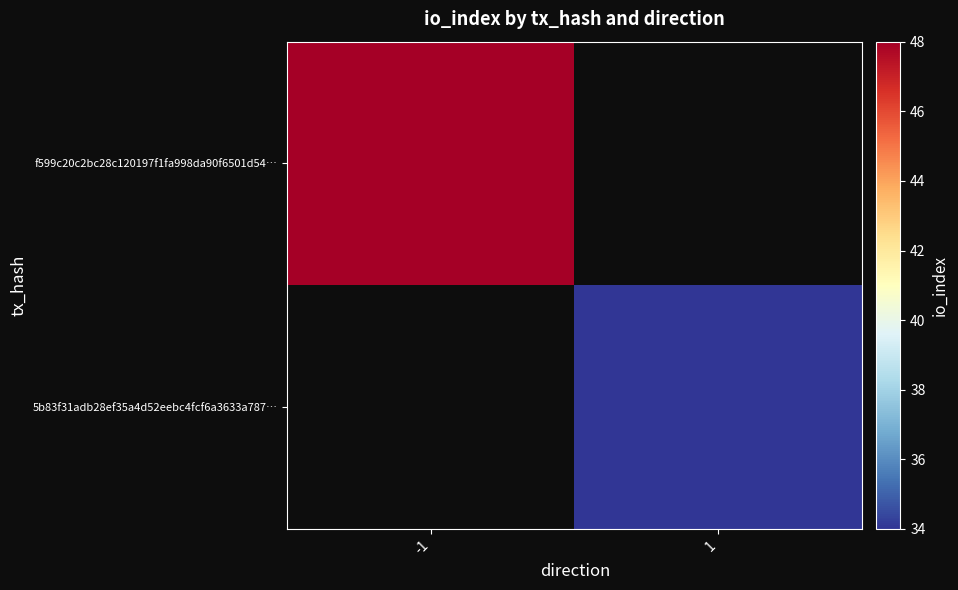

At which category does the chart reach its minimum across all series?

1